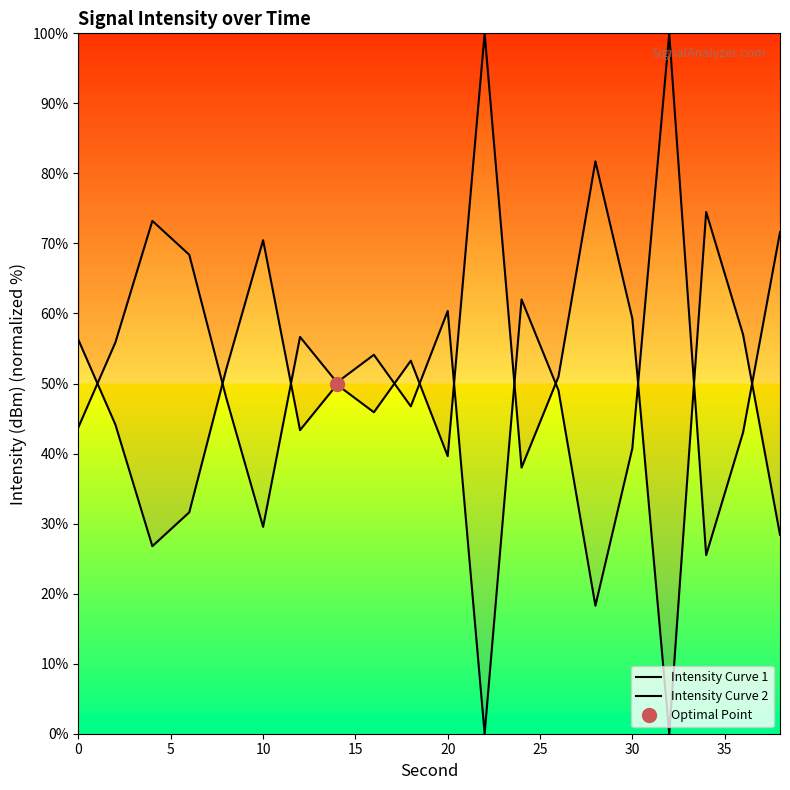

How many interior local valleys does the Intensity Curve 1 series have?

6